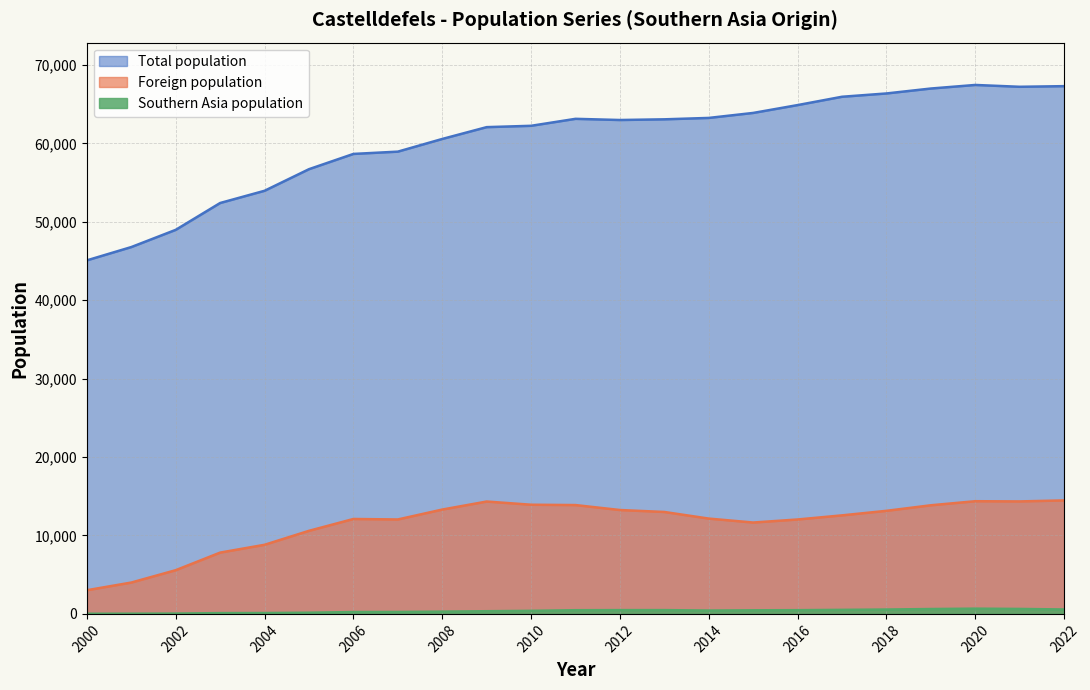

Reading left to right, what are all the values shown in this chart?

Total population: 45091	46786	48982	52405	53964	56718	58663	58955	60572	62080	62250	63139	62989	63077	63255	63891	64892	65954	66375	67004	67460	67226	67307
Foreign population: 3021	4000	5576	7819	8815	10596	12106	12044	13307	14331	13924	13881	13249	13000	12157	11653	12042	12567	13146	13854	14372	14346	14474
Southern Asia population: 19	27	41	101	111	152	237	246	290	343	393	471	483	484	429	460	476	516	557	622	669	633	564